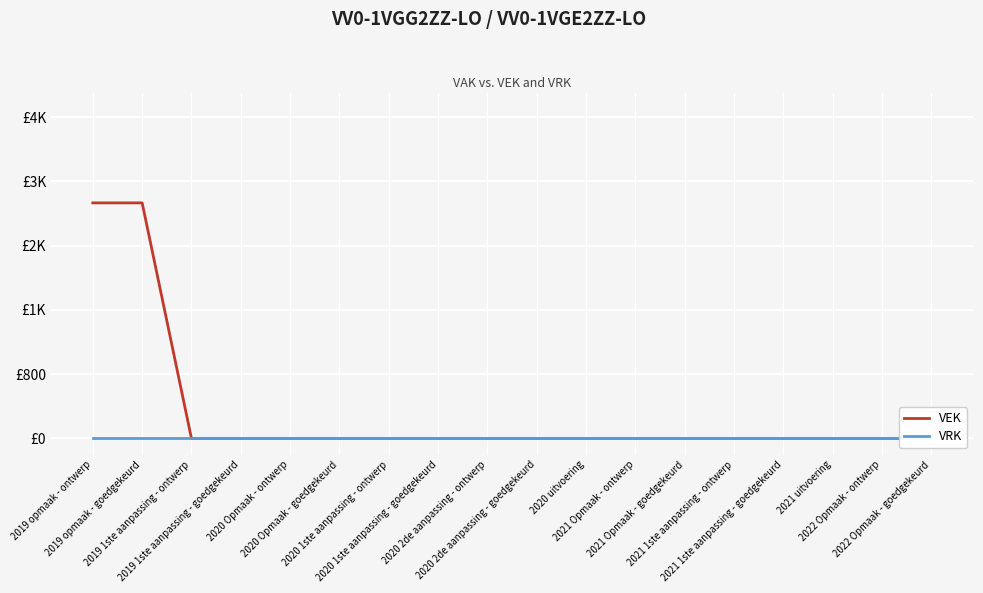

List the series in order of their overall mean, highest first.

VEK, VRK